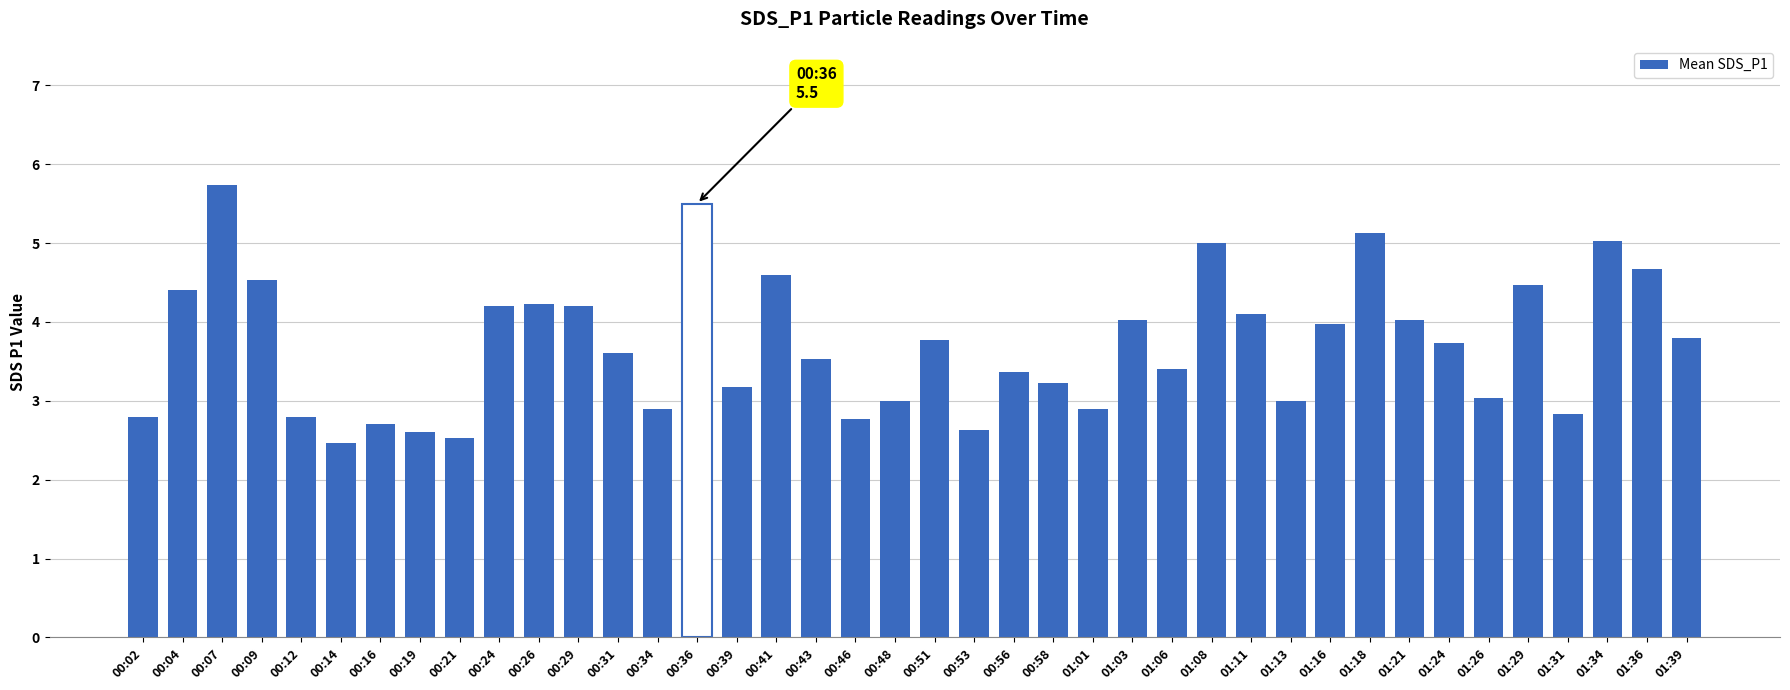

What is the change in value from 00:04 to 01:16?

-0.4